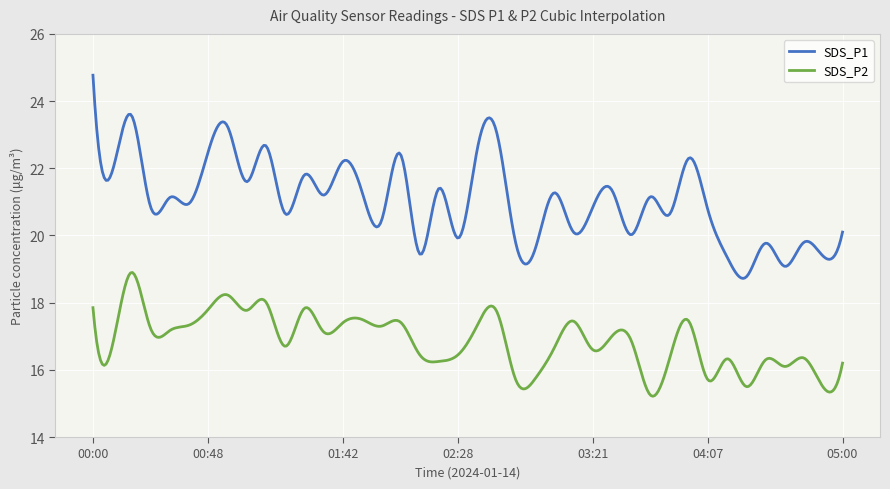

True or false: SDS_P2 and SDS_P1 cross at least once.

False